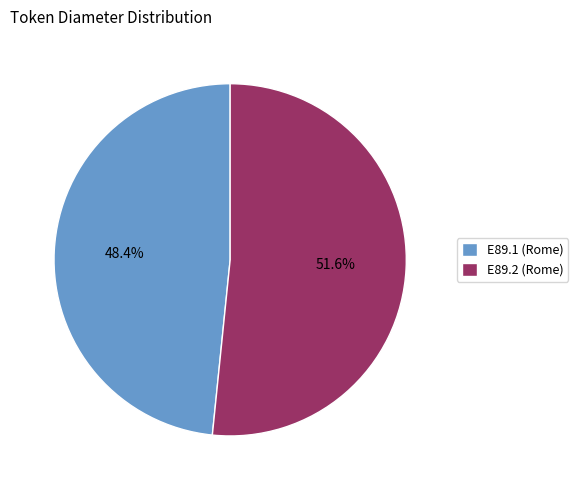

How many segments does this pie chart have?

2